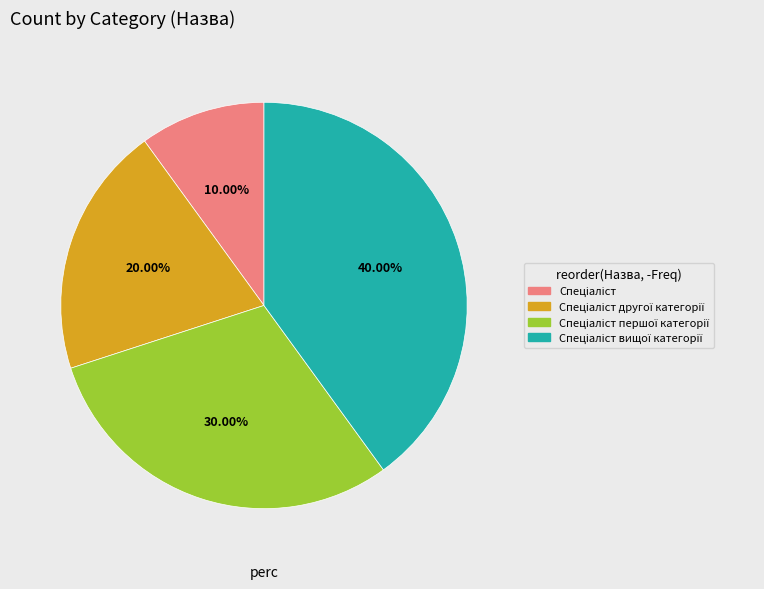

Is there any slice that represents more than half of the pie?

No